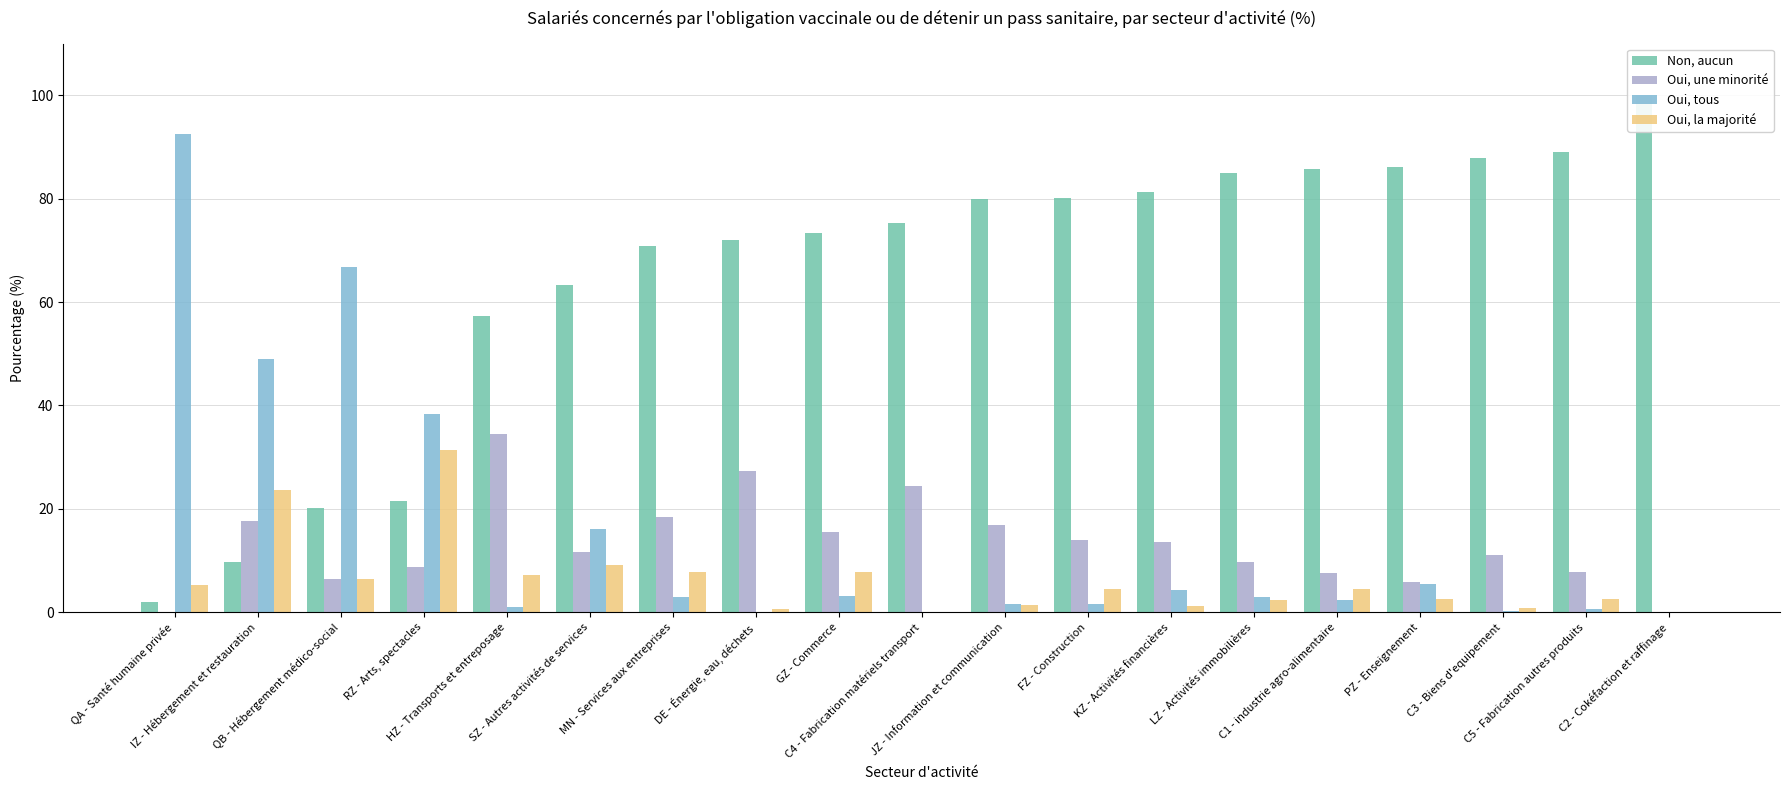

Is it true that Non, aucun equals 35.5 at QB - Hébergement médico-social?

False